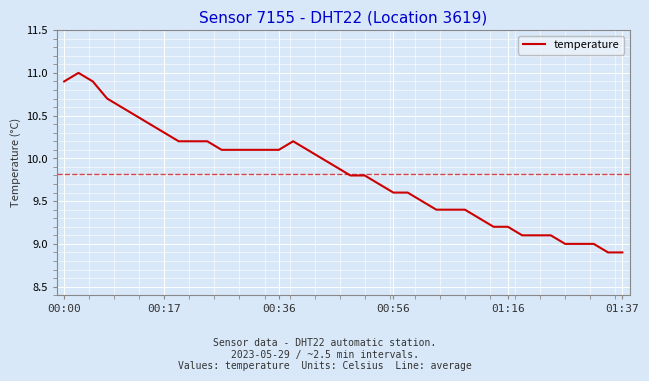

What is the minimum value shown in the chart?

8.9